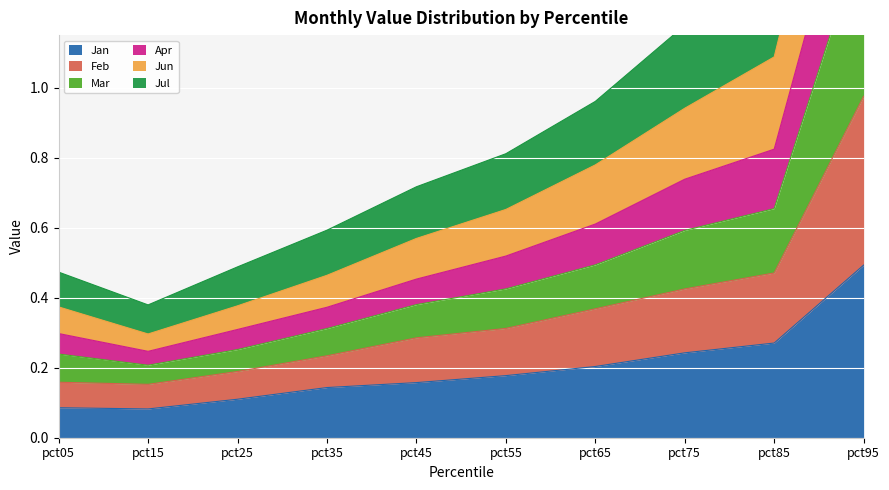

What is the average value of the Jan series?

0.2